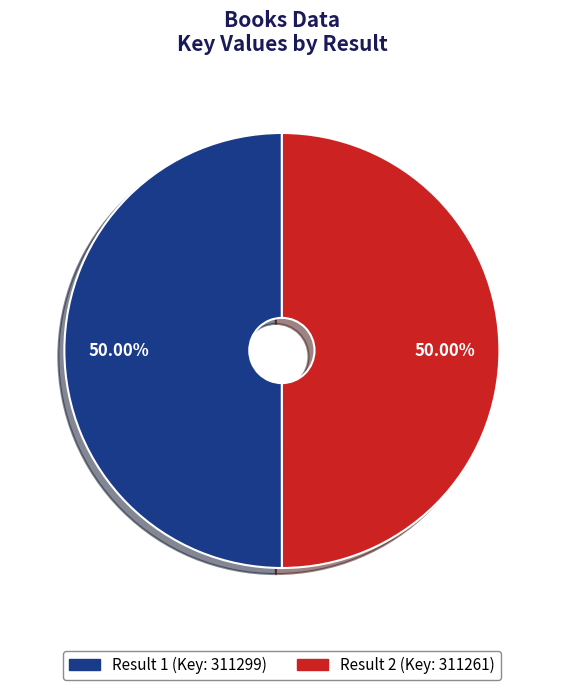

How many segments does this pie chart have?

2